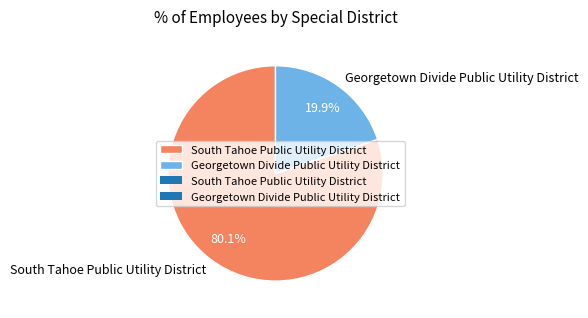

True or false: Georgetown Divide Public Utility District accounts for 20% of the total.

True